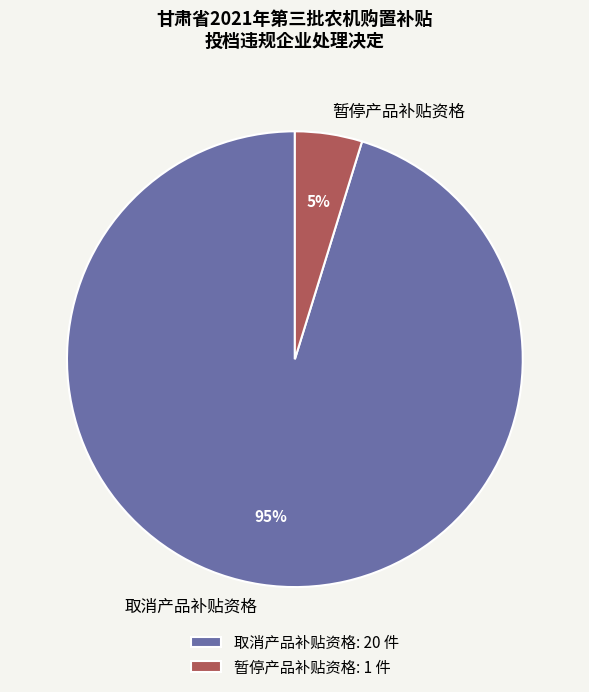

The 取消产品补贴资格 slice represents 88% of the pie. True or false?

False